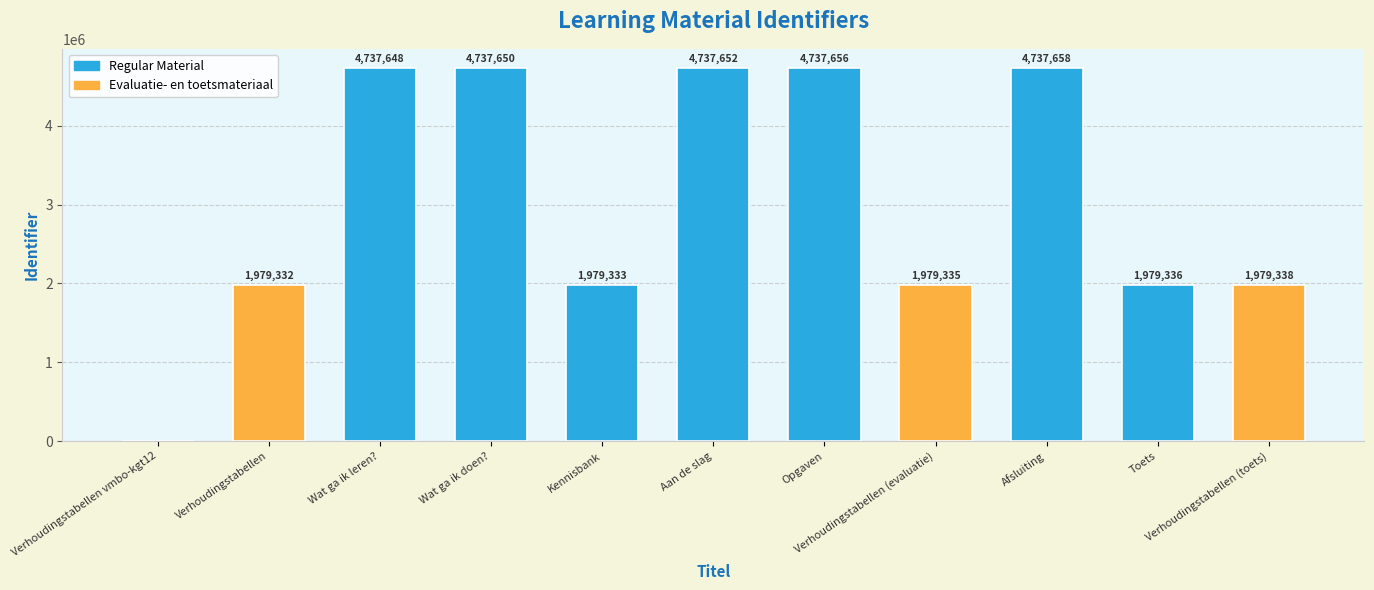

How many series are shown in this chart?

1